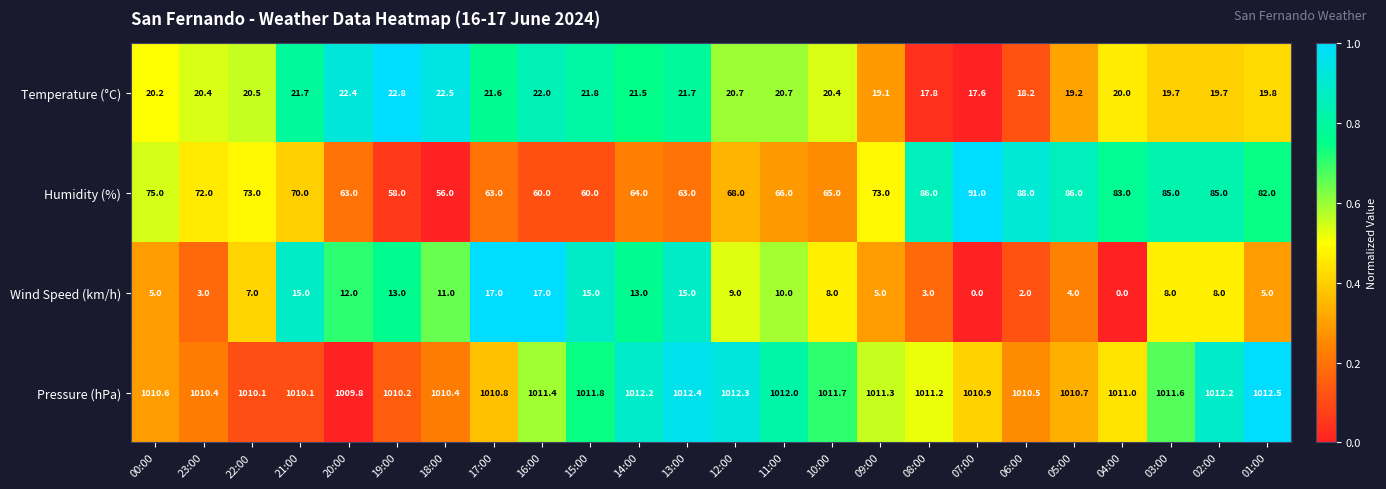

What is the average value of the Humidity (%) series?

72.3